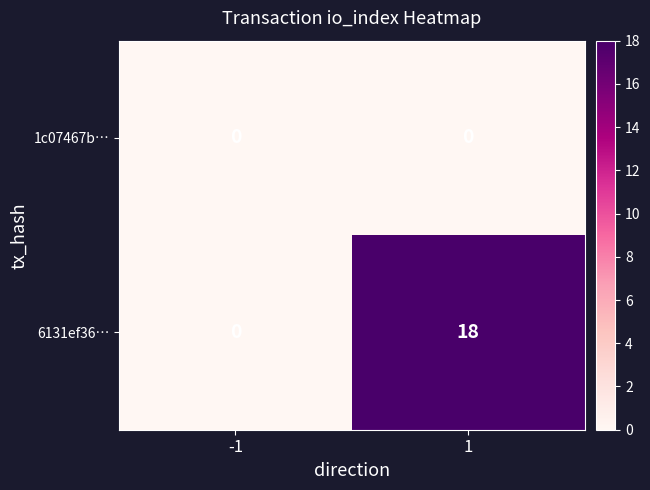

Reading left to right, transcribe all the data shown in this chart.

1c07467b…: -1=0	1=0
6131ef36…: -1=0	1=18